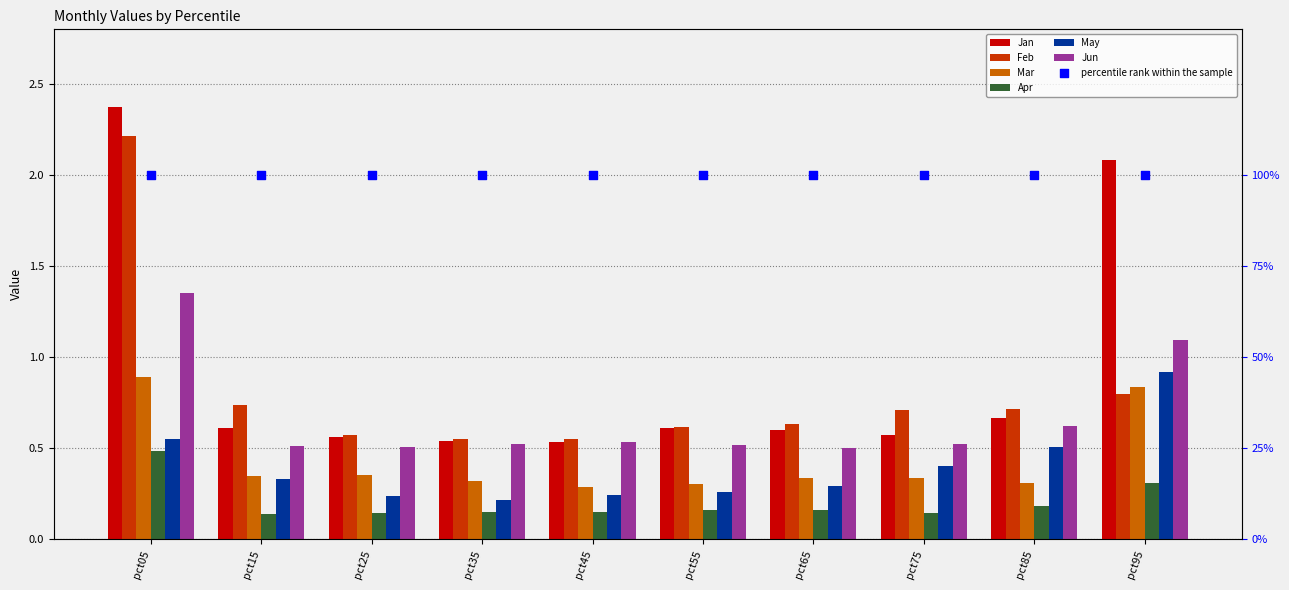

At how many categories does at least one series exceed 1?

2